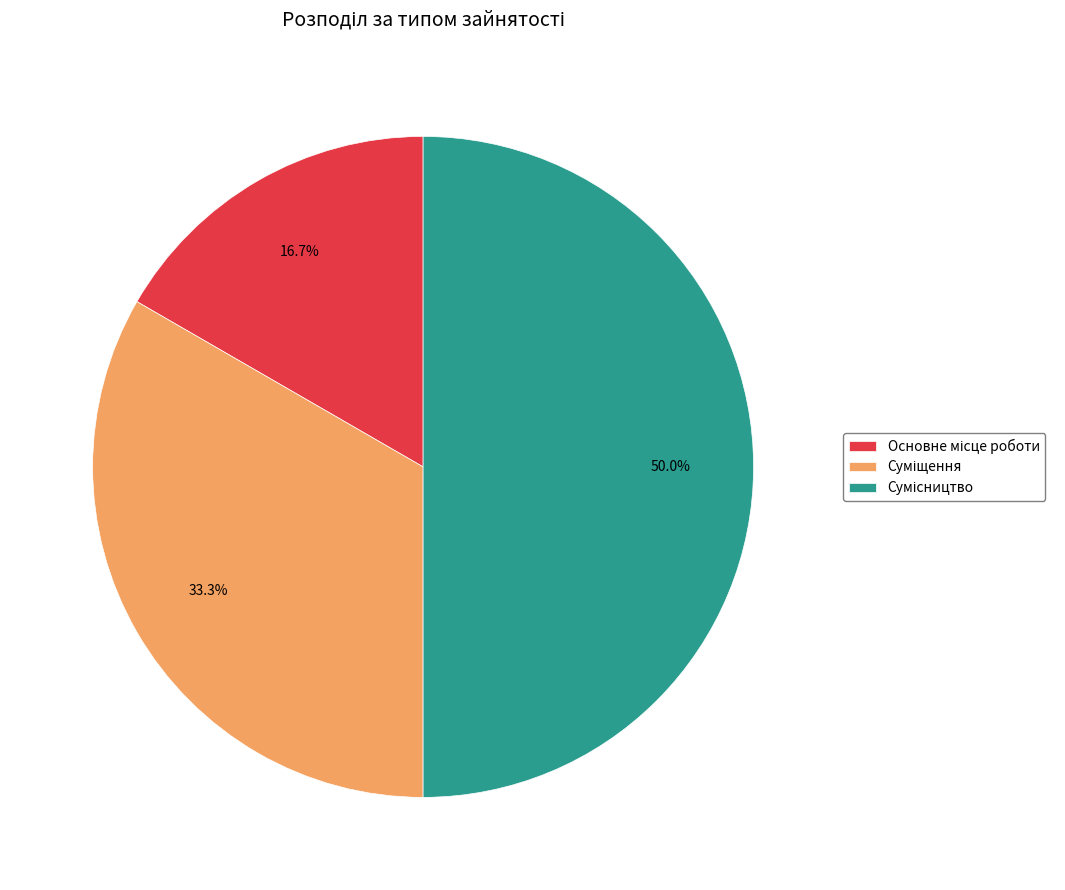

Between Суміщення and Сумісництво, which is larger?

Сумісництво